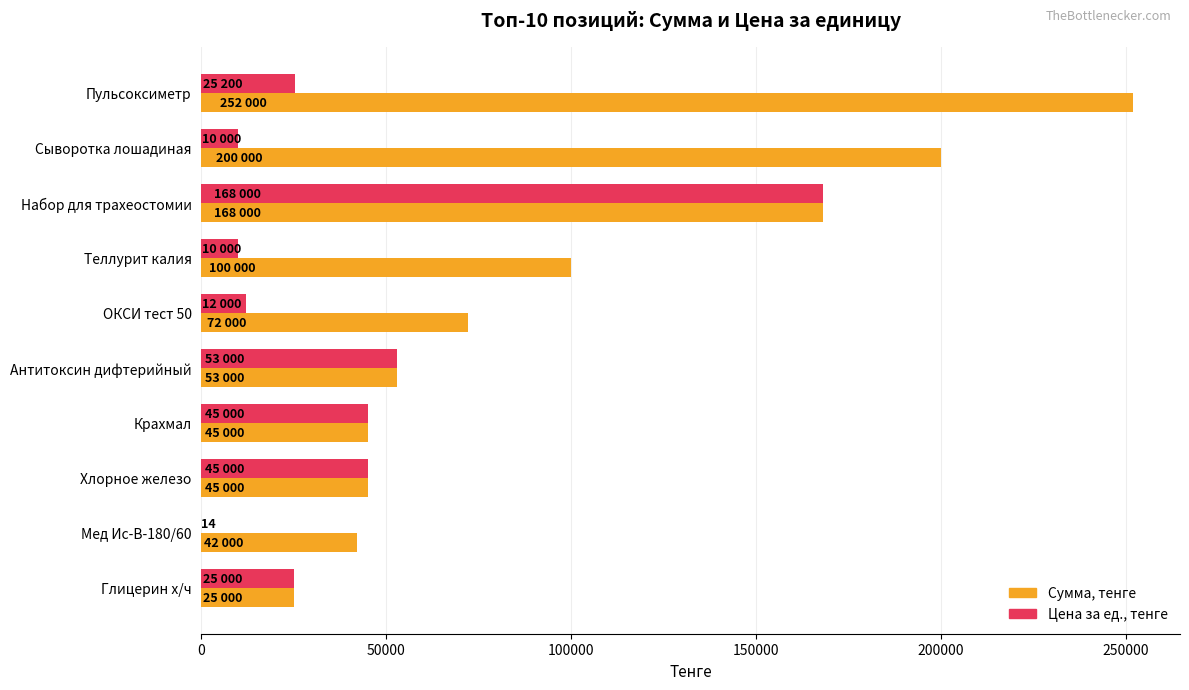

What is the greatest value displayed?

252000